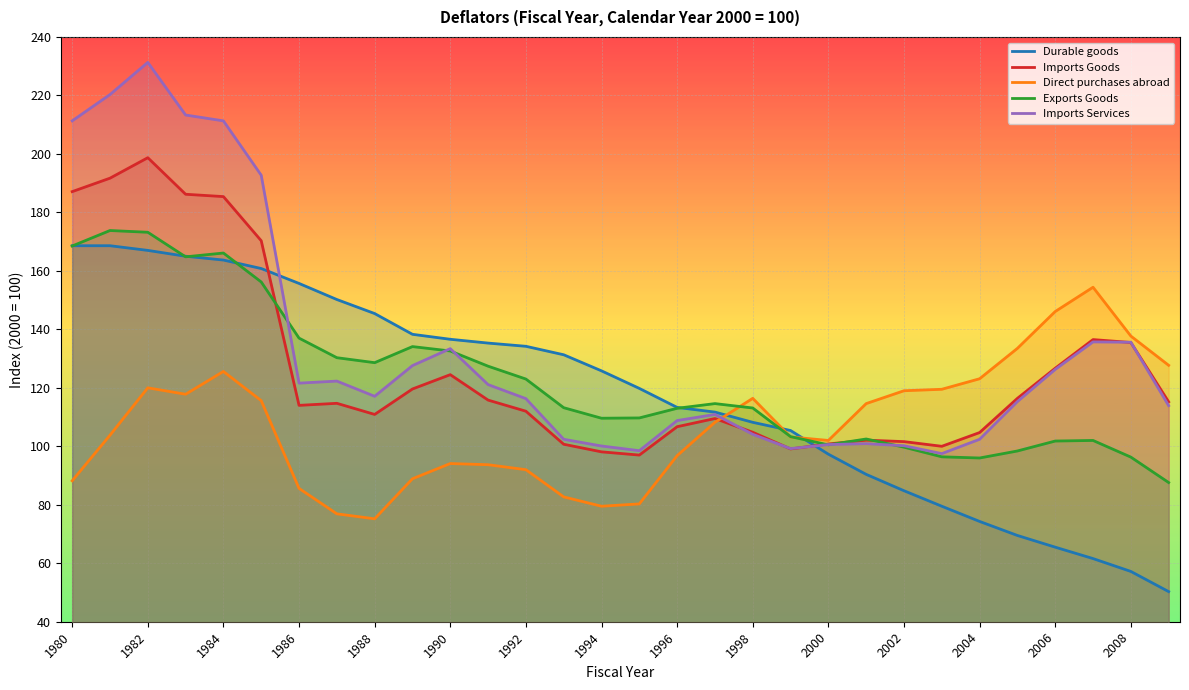

What is the maximum value shown in the chart?

231.3